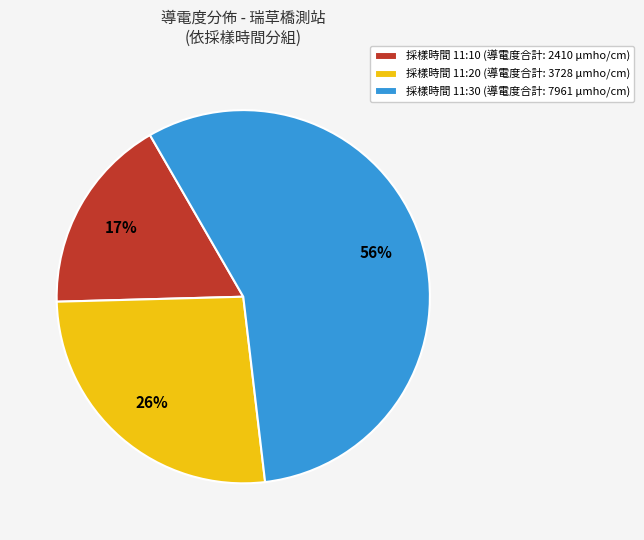

Combined, do 採樣時間 11:10 (導電度合計: 2410 μmho/cm) and 採樣時間 11:20 (導電度合計: 3728 μmho/cm) account for over 50%?

No